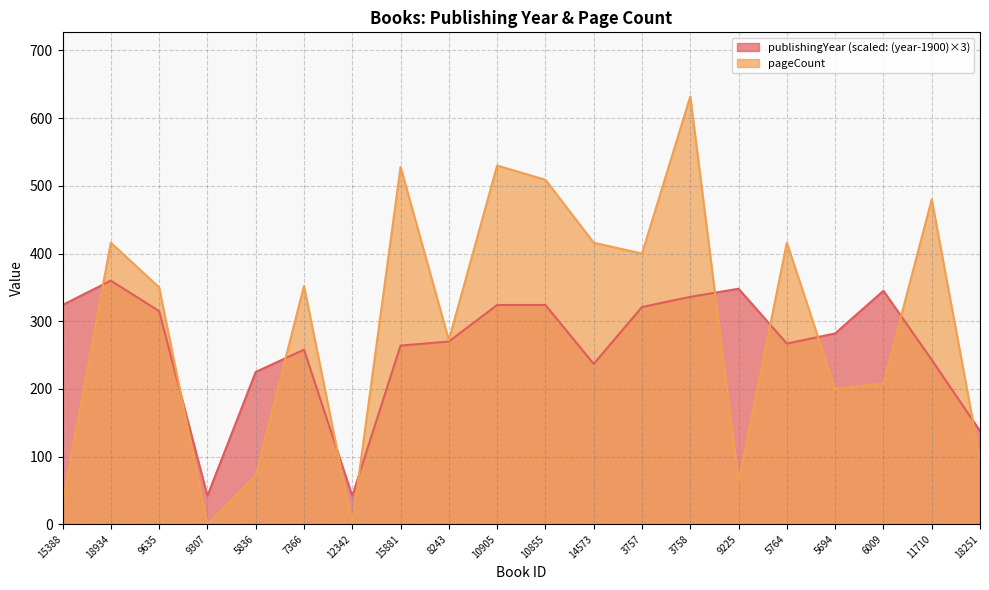

Between 7366 and 15881, which series saw the biggest shift?

pageCount